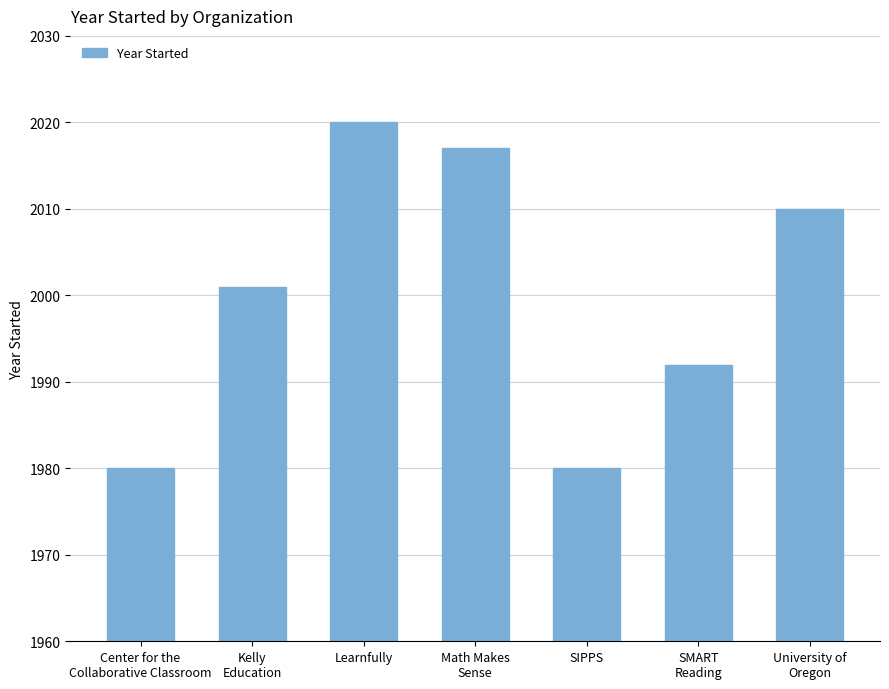

Are the bars grouped side by side (vs. stacked)?

No